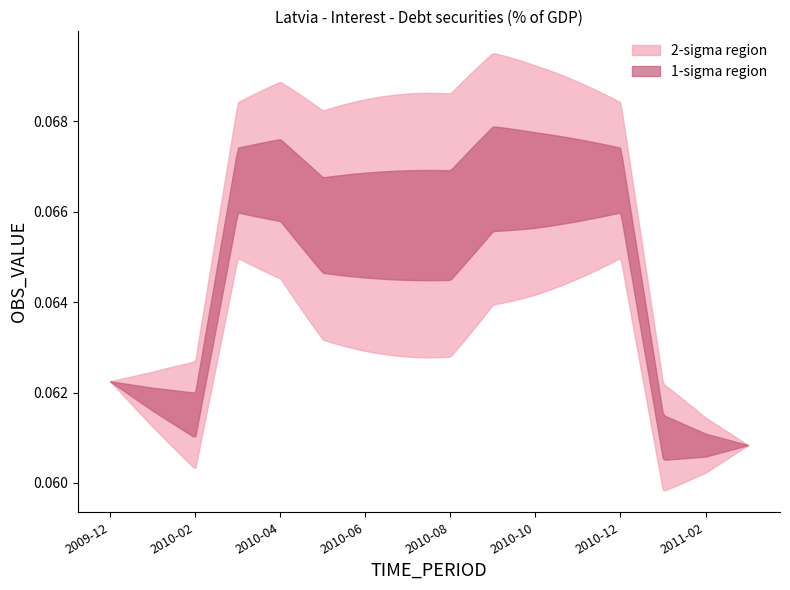

What is the minimum value shown in the chart?

0.1